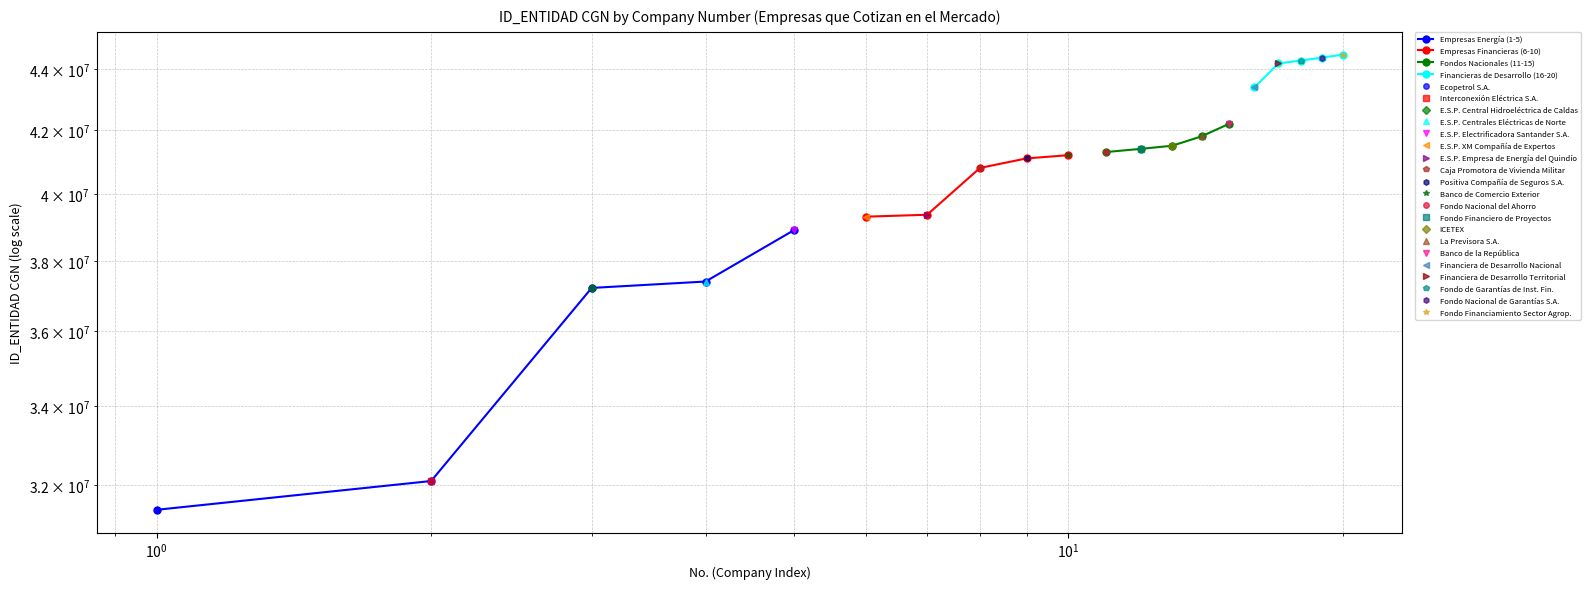

How many lines are shown in the chart?

4